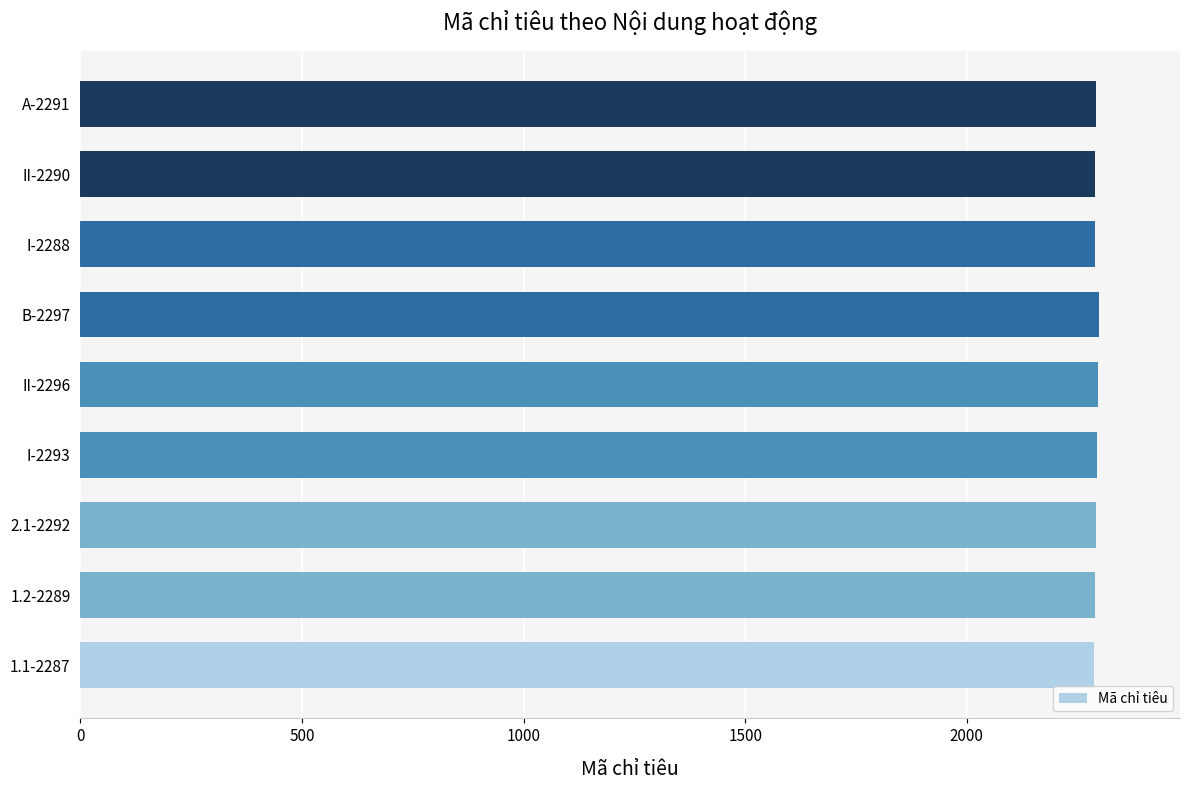

Approximately how many times larger is the value at A-2291 compared to II-2290?

1.0